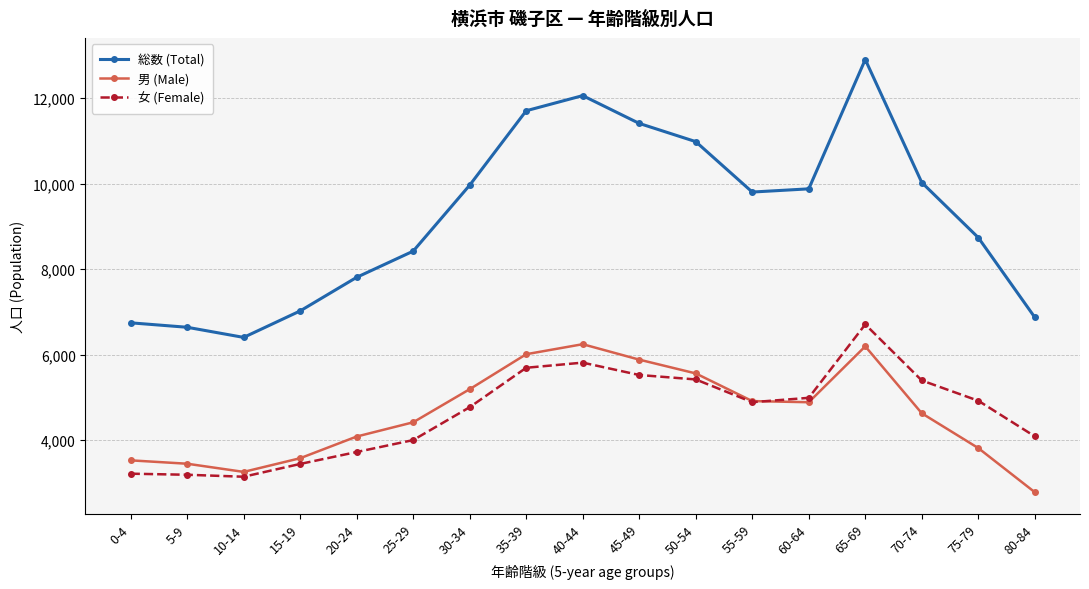

At which category does the chart reach its peak across all series?

65-69